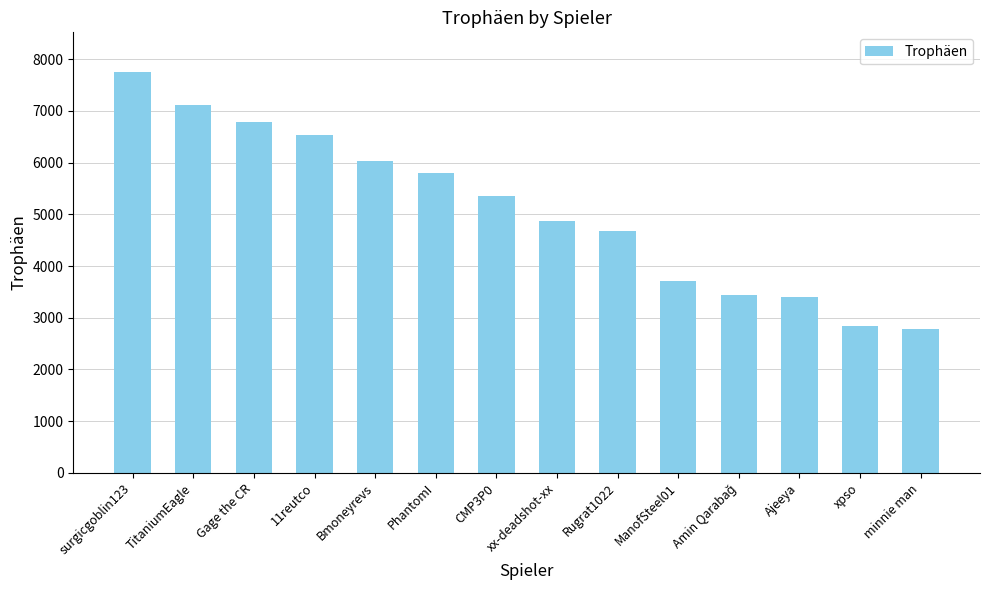

What is the approximate value at Rugrat1022, to the nearest 50?

4650